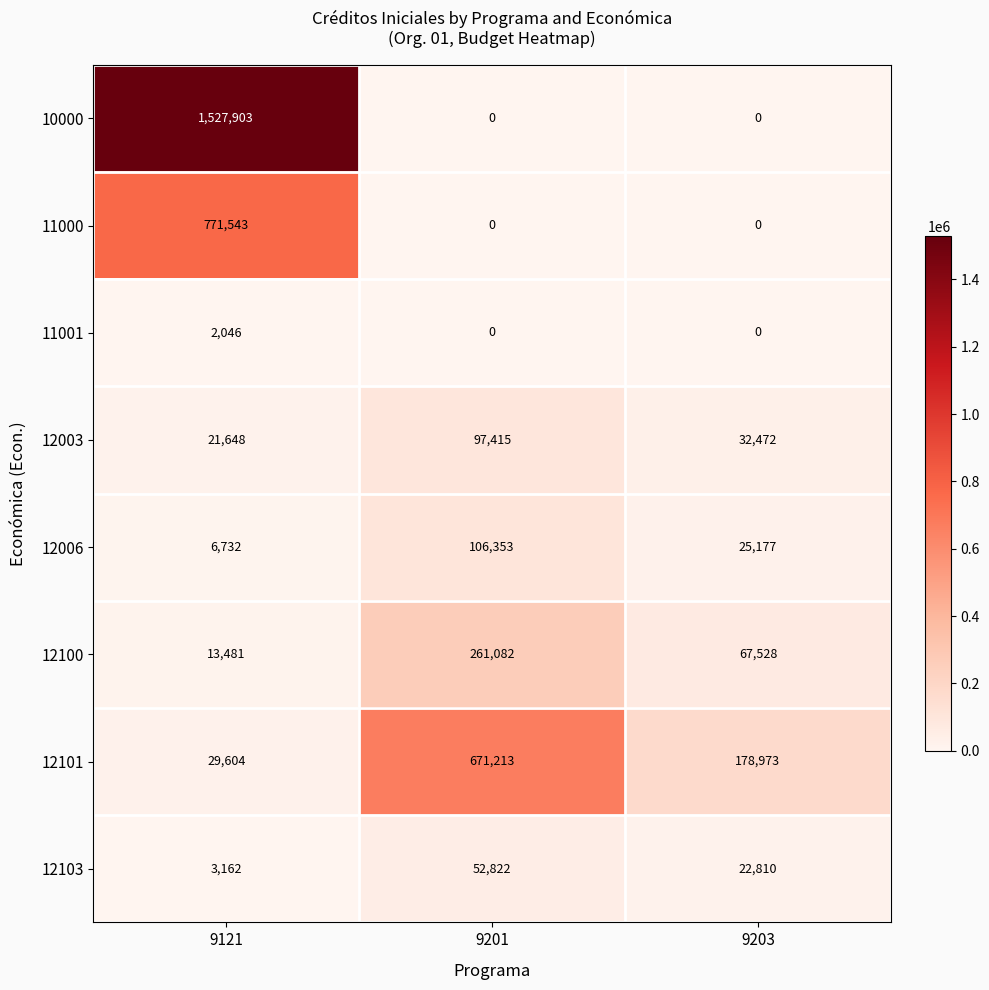

What is the spread (max minus min) of values at 9121?

1525857